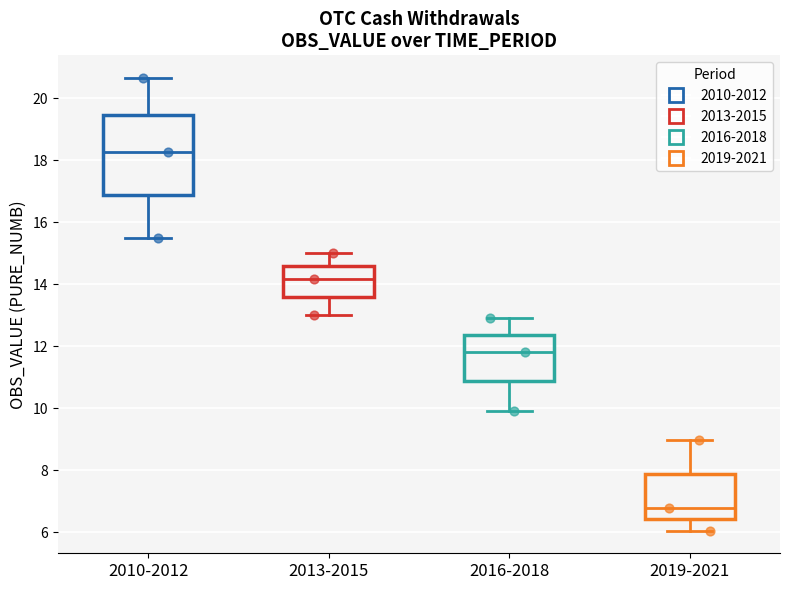

Where does the upper whisker of the box for 2019-2021 end on the y-axis? The values are not printed on the chart, so give them approximately, as read against the axis.

9.0